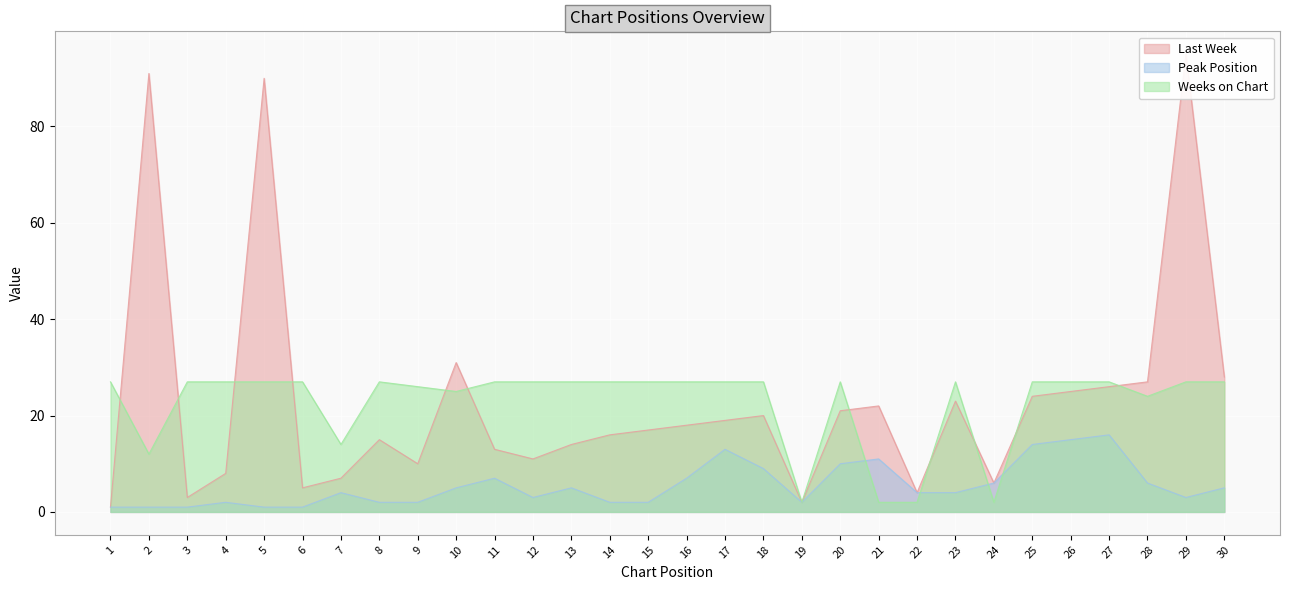

What is the difference between the maximum and minimum values in the Weeks on Chart series?

25